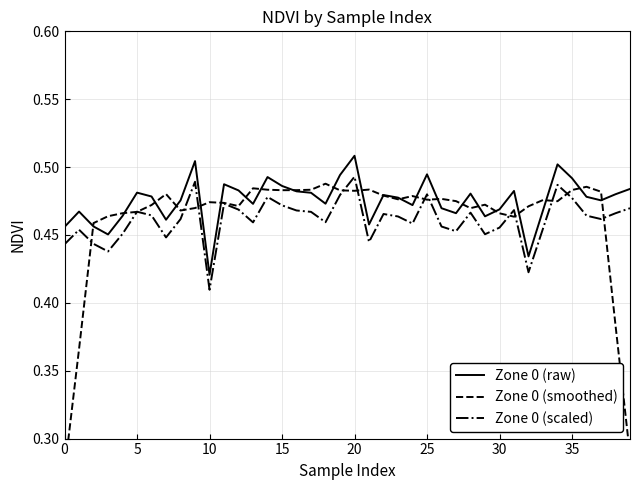

True or false: Zone 0 (raw) and Zone 0 (scaled) cross at least once.

False